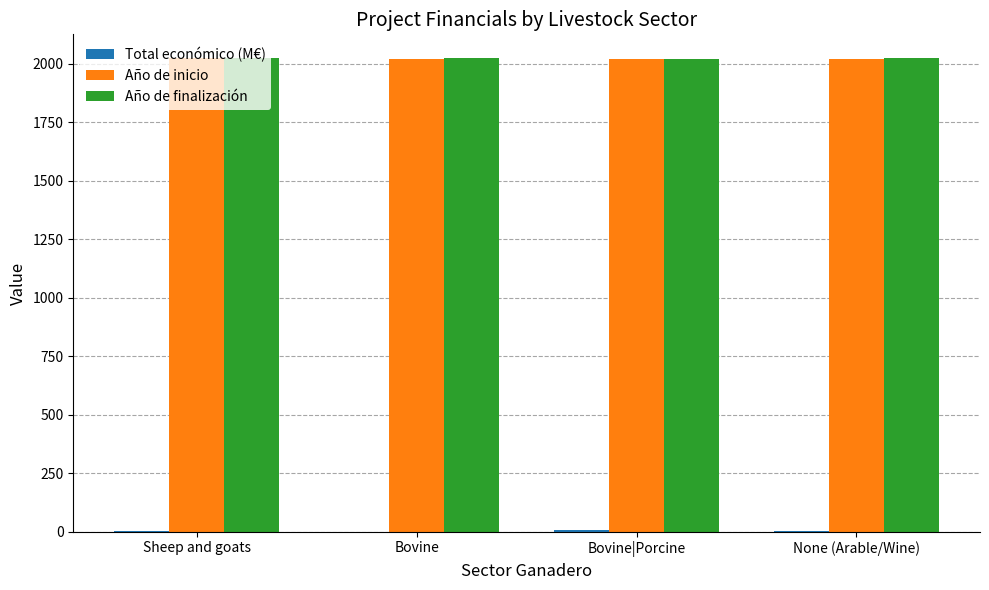

How many series are shown in this chart?

3